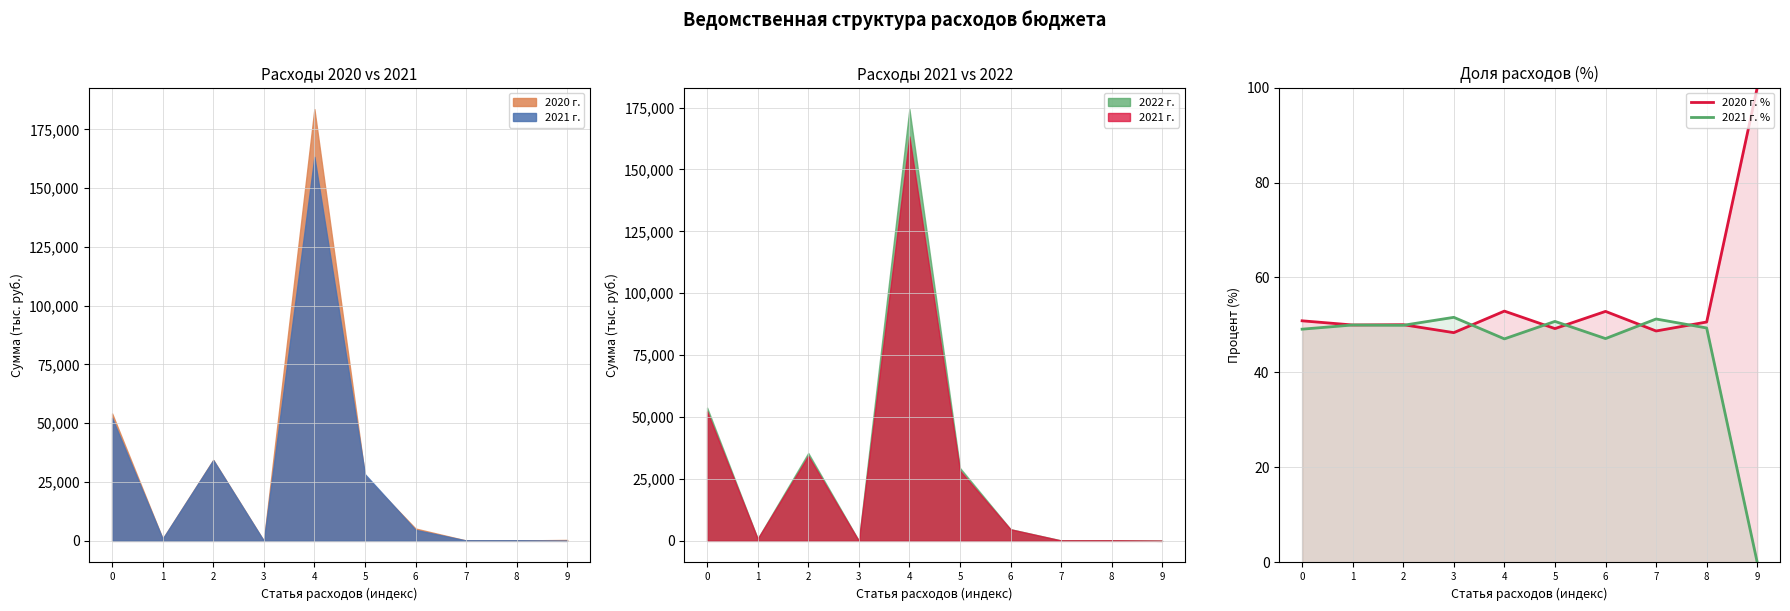

What is the value of the 2021 г. % point at the 4th from the left?

51.6